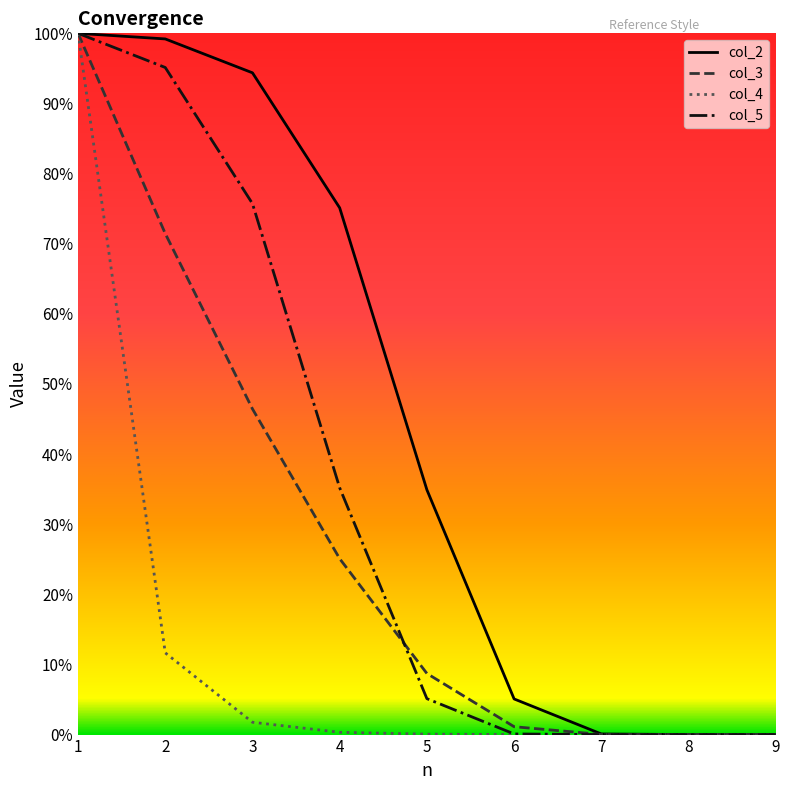

What are all the series names shown in the legend?

col_2, col_3, col_4, col_5